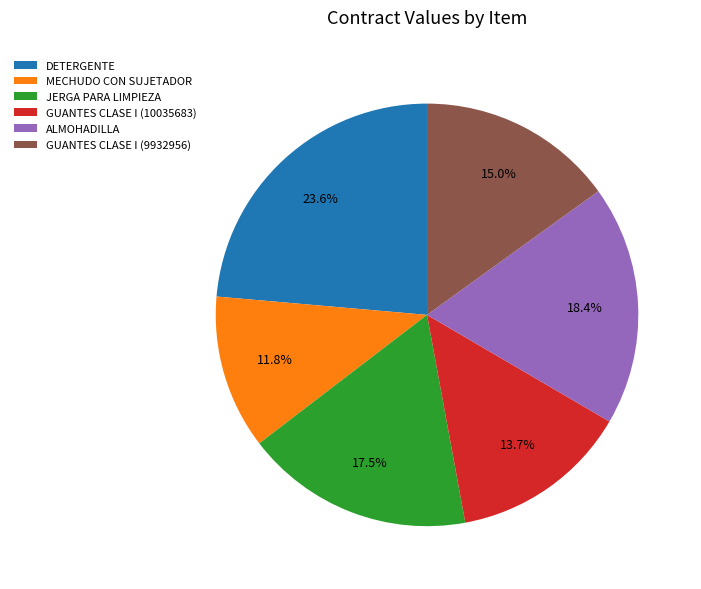

Rank the categories by value from highest to lowest.

DETERGENTE, ALMOHADILLA, JERGA PARA LIMPIEZA, GUANTES CLASE I (9932956), GUANTES CLASE I (10035683), MECHUDO CON SUJETADOR